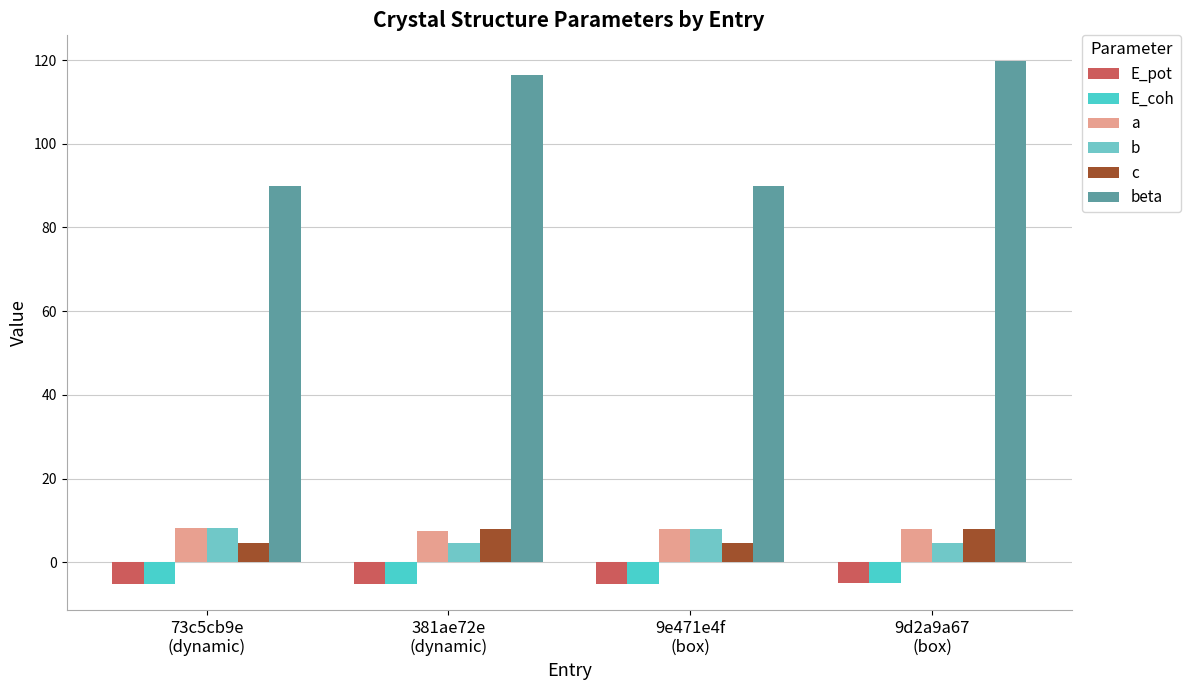

What is the difference between the maximum and minimum values in the b series?

3.4